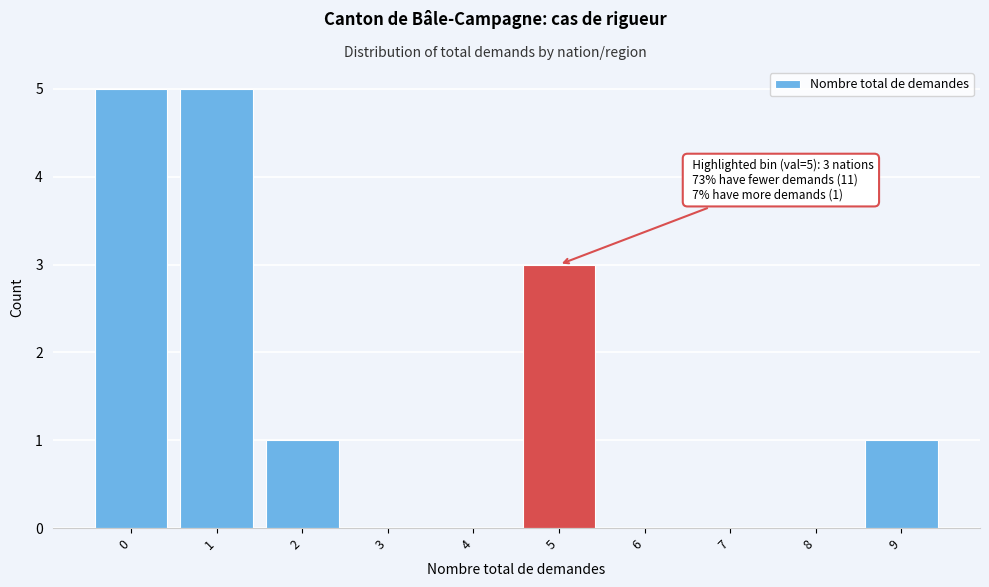

Reading left to right, extract all data points from this chart.

0=5	1=5	2=1	3=0	4=0	5=3	6=0	7=0	8=0	9=1